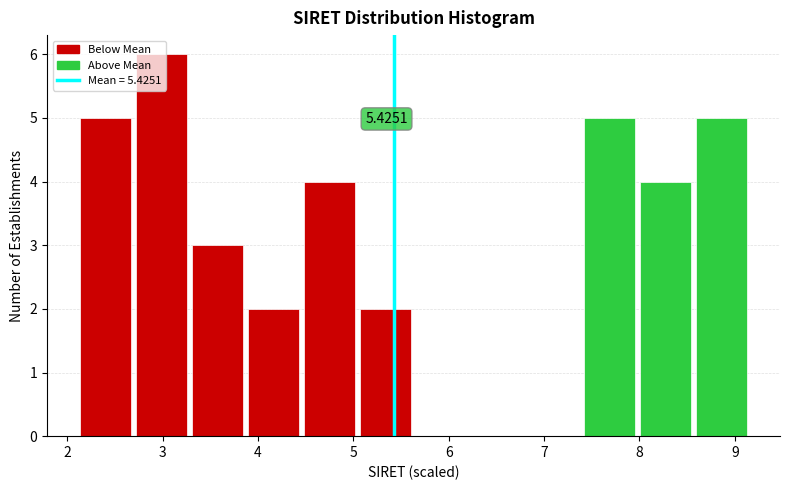

Over which range of the x-axis is the bar tallest?

2.7 to 3.3